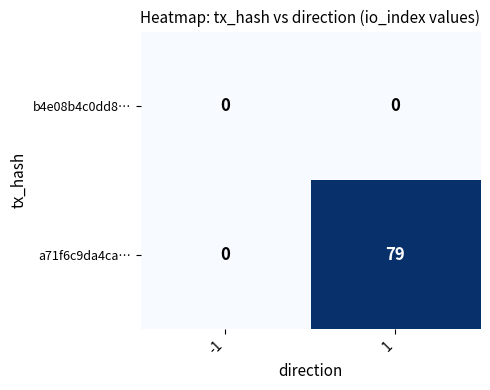

The value of a71f6c9da4ca… at -1 is 44. True or false?

False